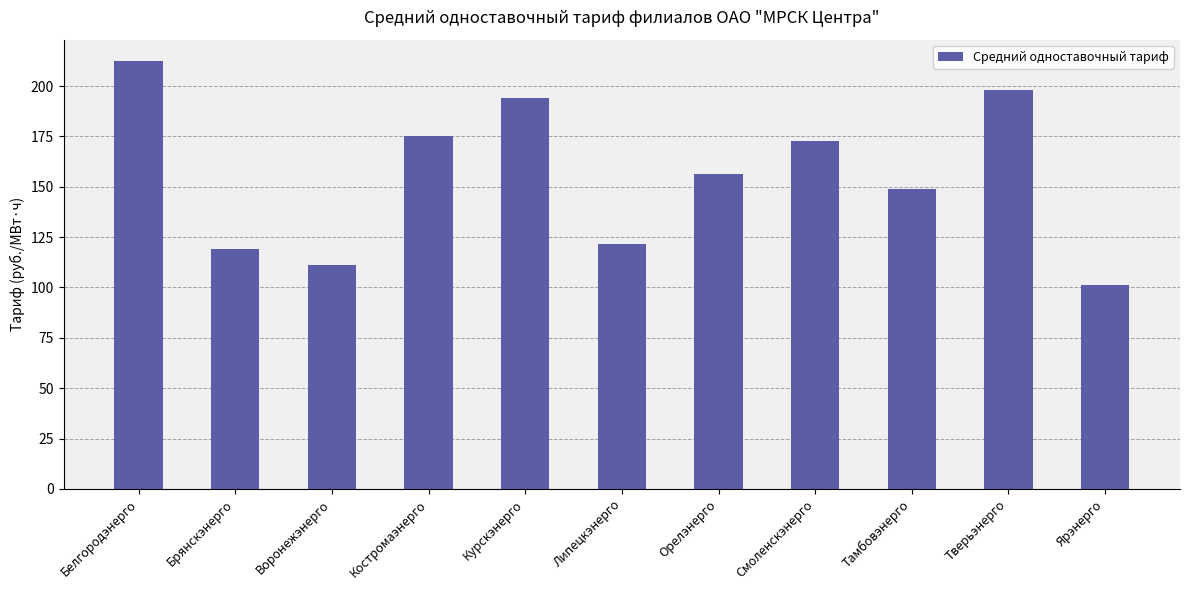

How many categories are shown in the chart?

11